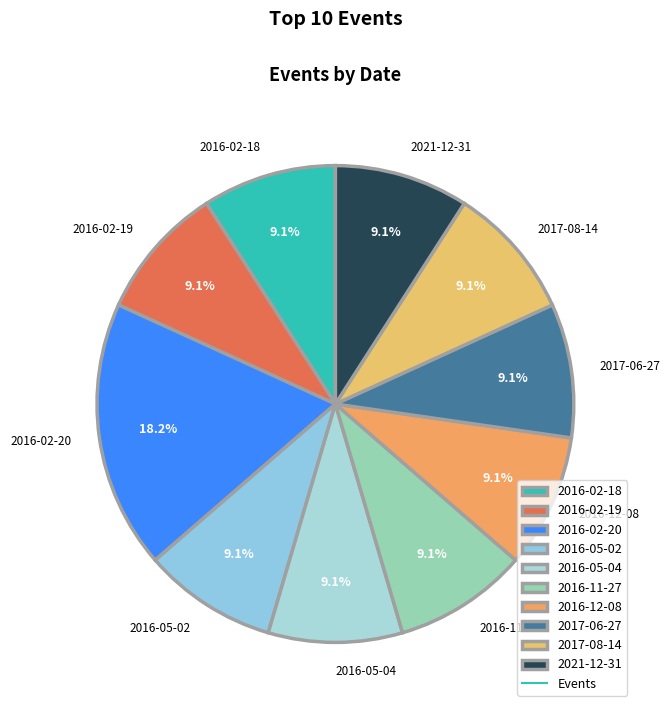

Count the number of slices in the pie.

10